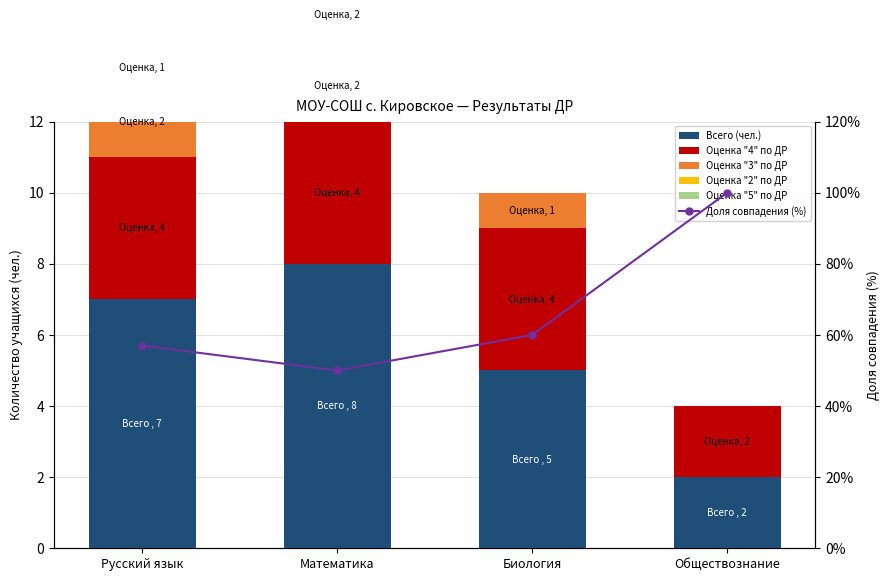

Is it true that Оценка "5" по ДР equals 1 at Математика?

False